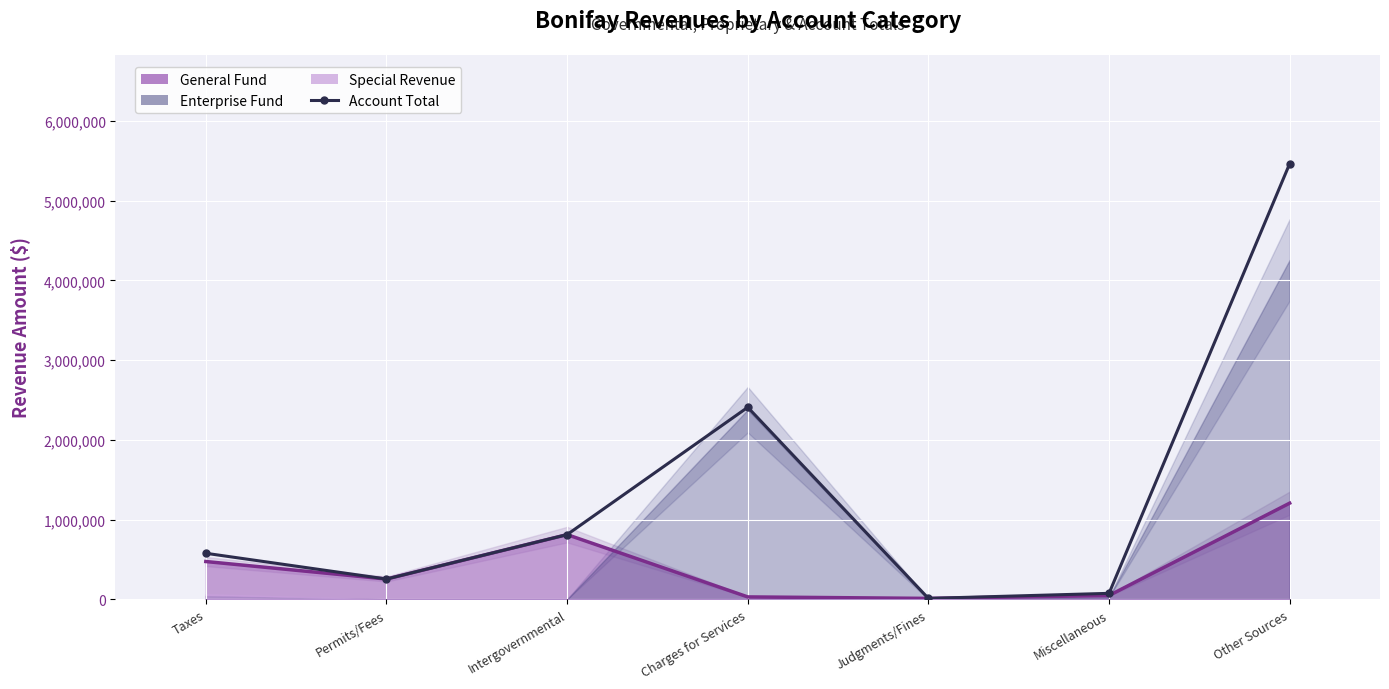

Is it true that General Fund equals 6352 at Judgments/Fines?

False